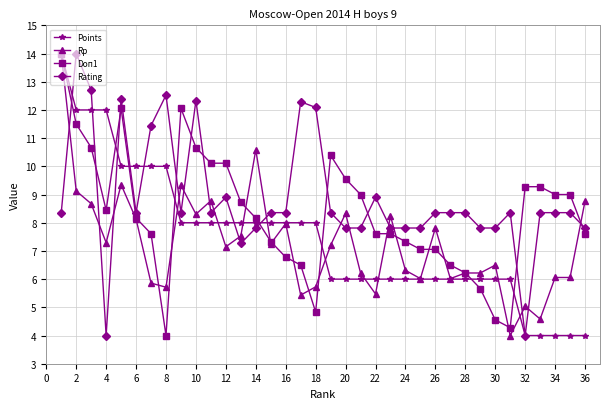

After their last crossing, which series has the higher values: Rating or Rp?

Rp